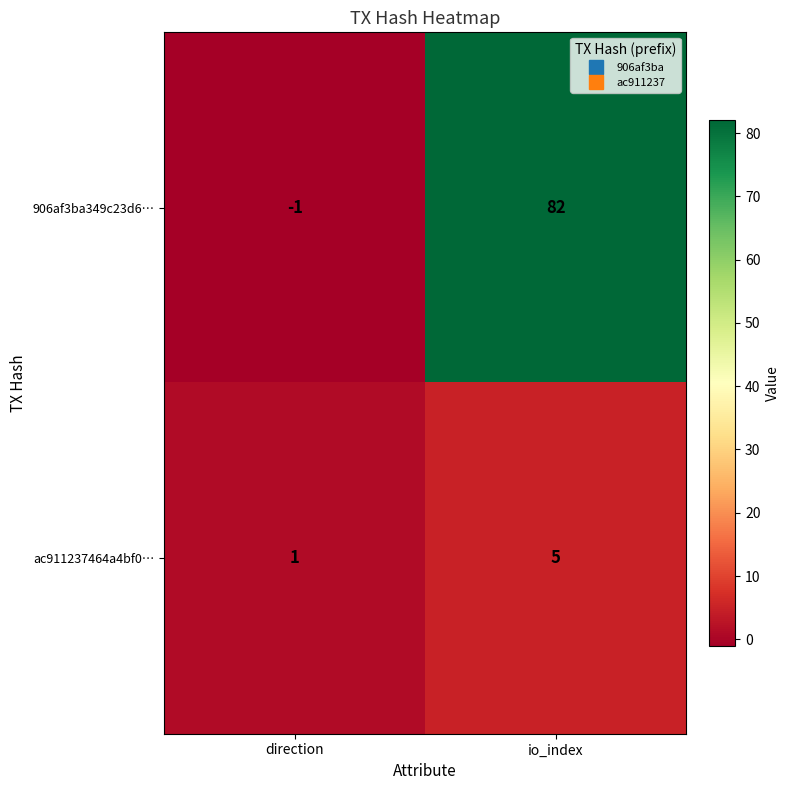

Which series has the largest total across all categories?

906af3ba349c23d6…